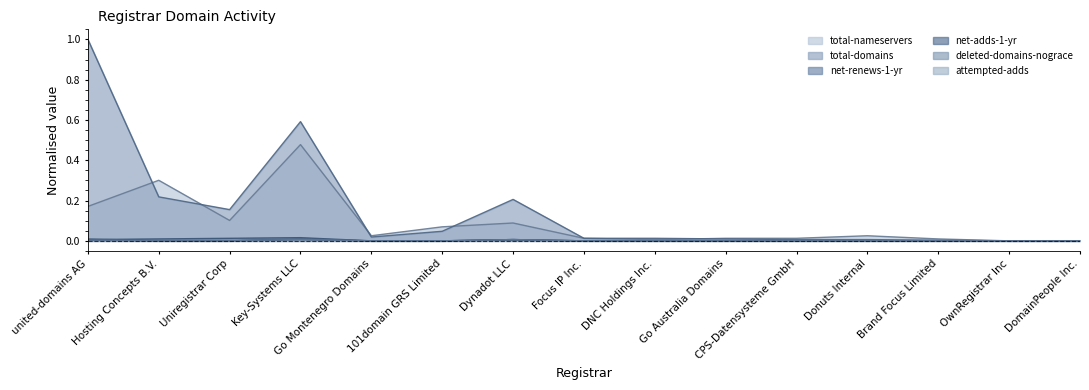

List the series in order of their peak value, lowest first.

net-adds-1-yr, attempted-adds, deleted-domains-nograce, net-renews-1-yr, total-nameservers, total-domains